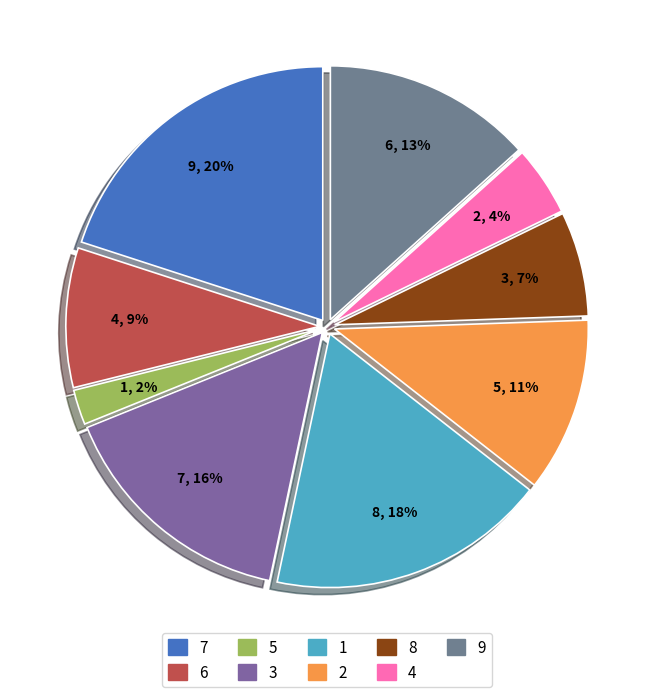

Which category has the smallest portion of the pie?

5